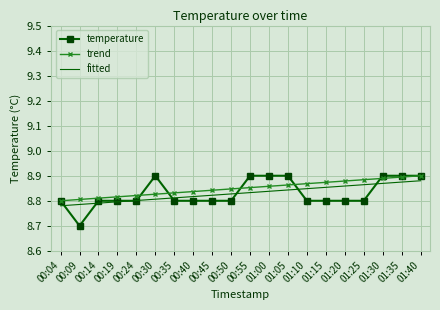

Which series has the widest spread of values?

temperature